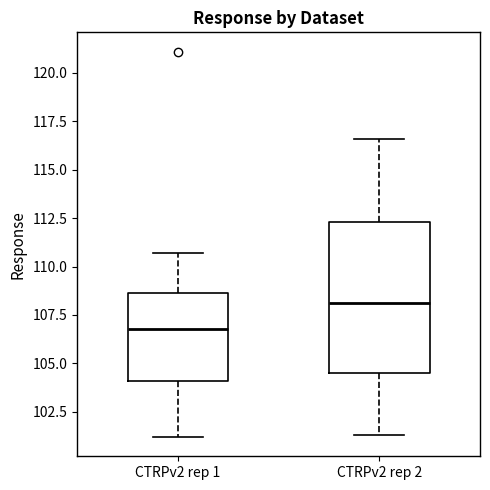

Reading left to right, read every box against the y-axis: the position of its median line, the range the box covers, and the ends of its whiskers. The values are not printed on the chart, so give them approximately, as read against the axis.

CTRPv2 rep 1: median 107.0, box 104.0 to 108.5, whiskers 101.0 to 110.5
CTRPv2 rep 2: median 108.0, box 104.5 to 112.5, whiskers 101.5 to 116.5